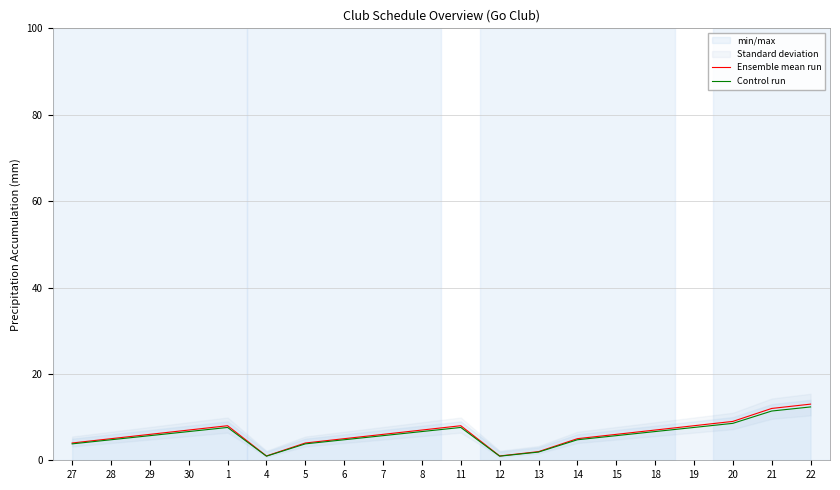

What is the label of the 7th point from the left?

5